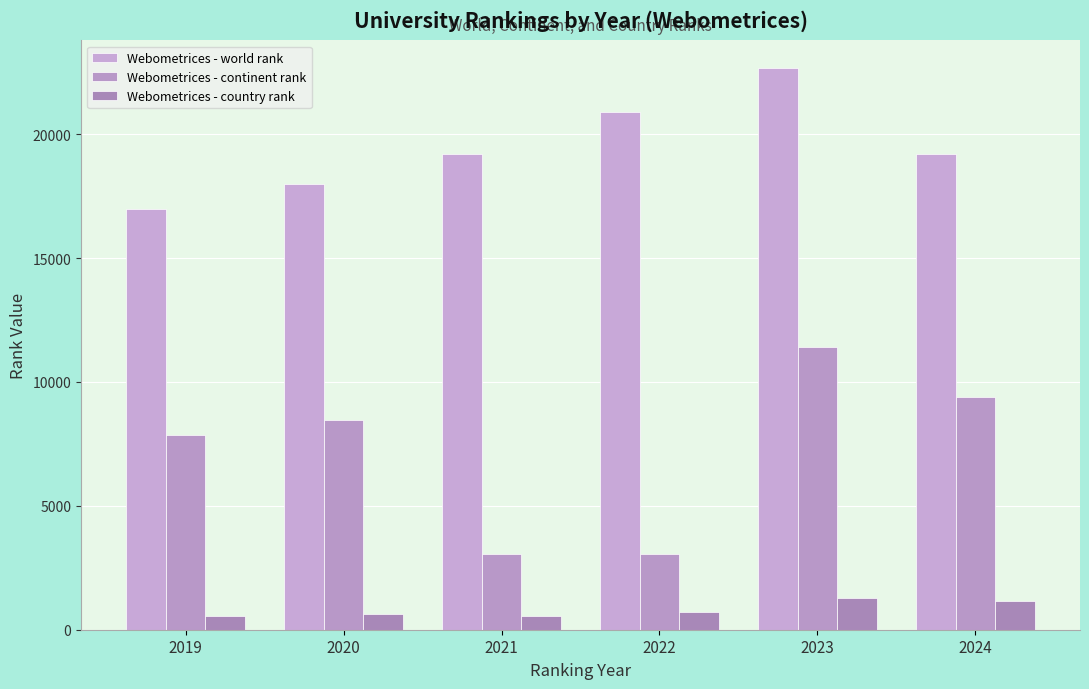

What is the sum of the Webometrices - continent rank values at 2020 and 2021?

11532